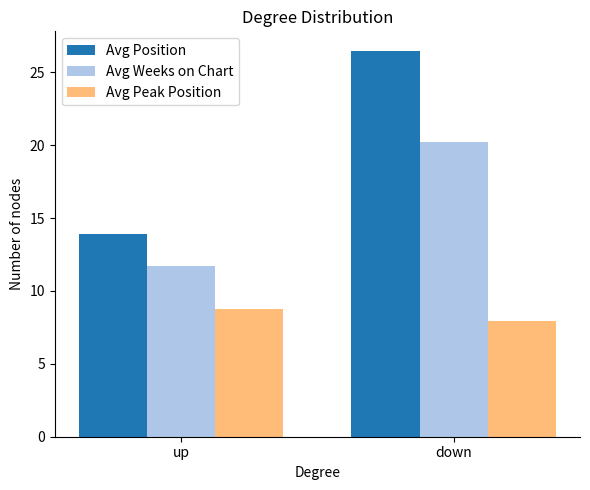

At which label is Avg Peak Position closest to 8?

down